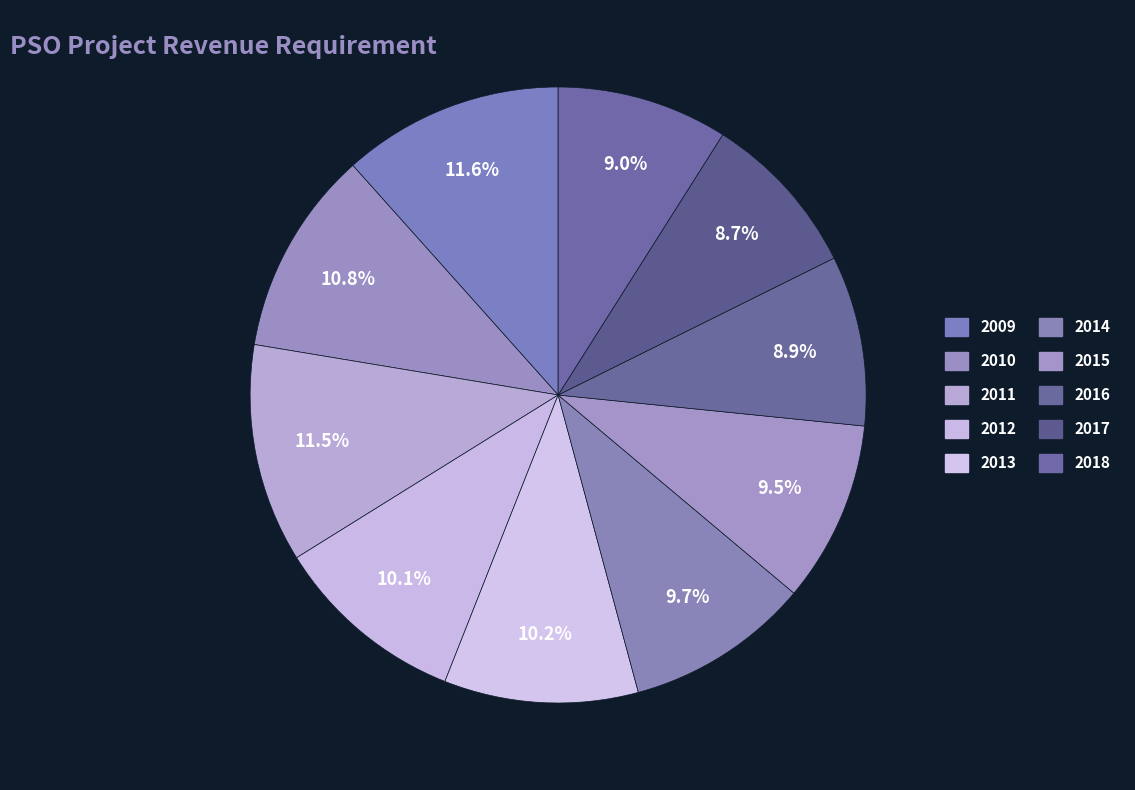

How many slices are in this pie chart?

10